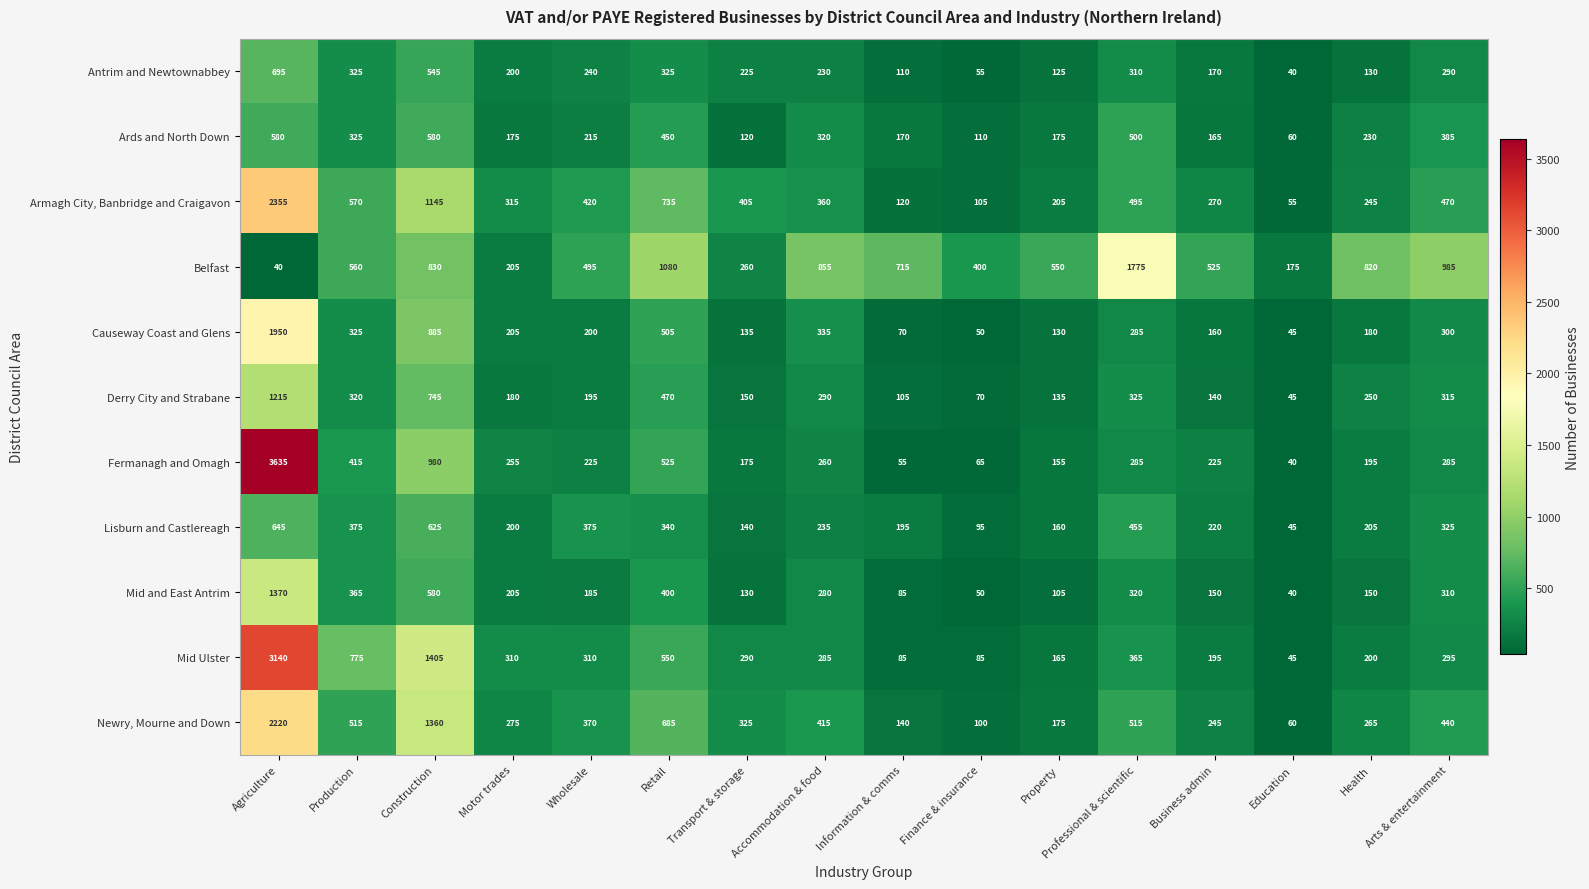

Which series has the largest range (max minus min)?

Fermanagh and Omagh